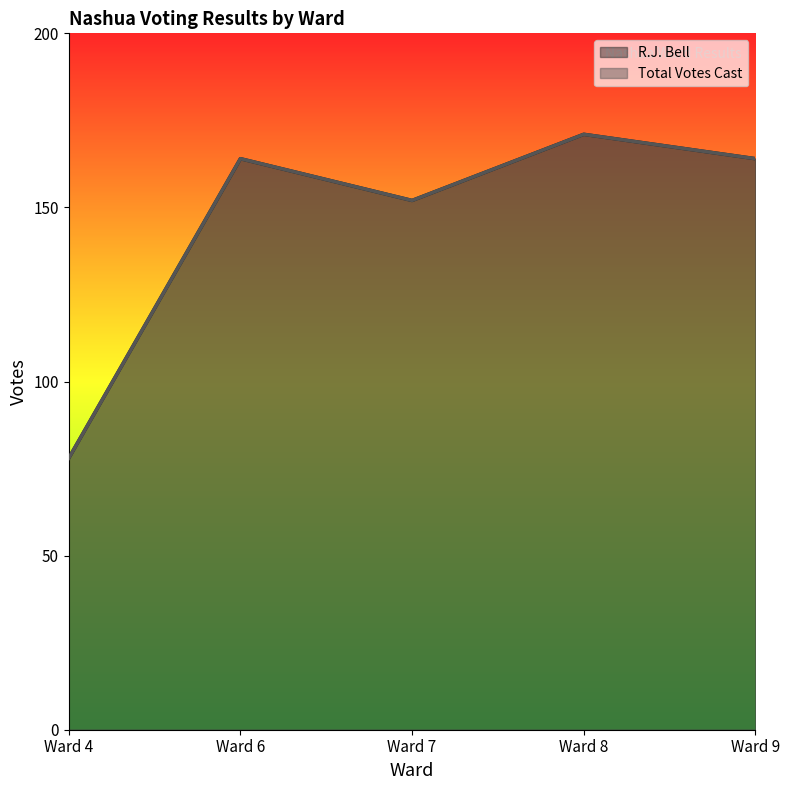

True or false: Total Votes Cast has a value of 164 at Ward 6.

True